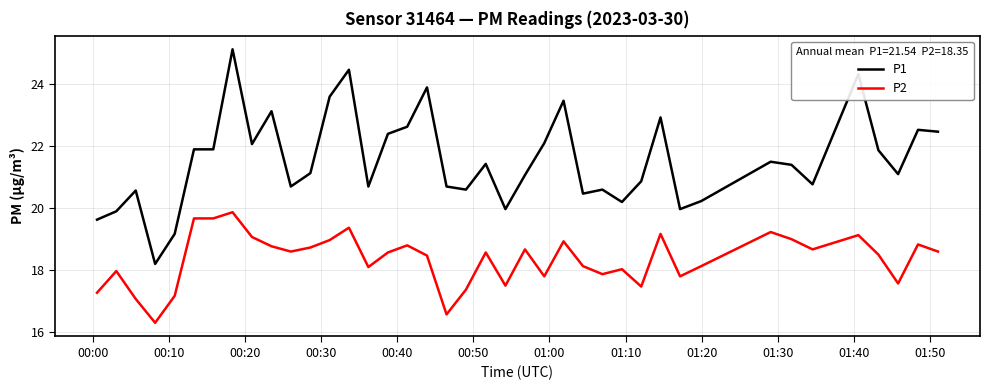

Which series has the largest range (max minus min)?

P1